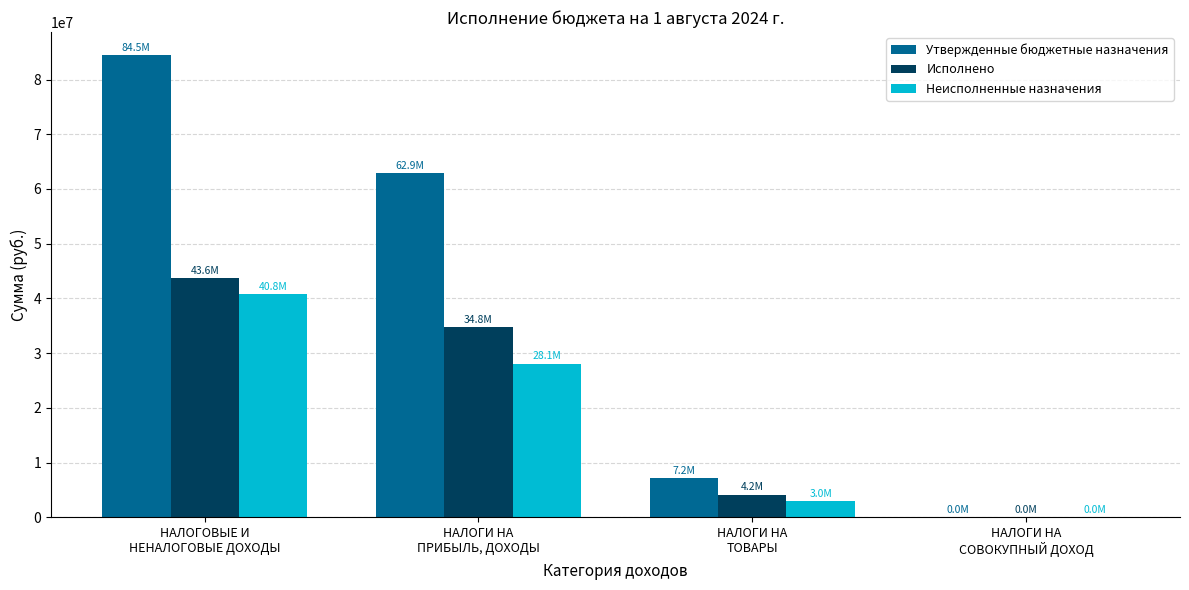

Reading left to right, transcribe all the data shown in this chart.

Утвержденные бюджетные назначения: 84452400.0	62916700.0	7168000.0	6000.0
Исполнено: 43644477.3	34812170.7	4155265.0	925.0
Неисполненные назначения: 40807922.7	28104529.3	3012735.0	5075.0